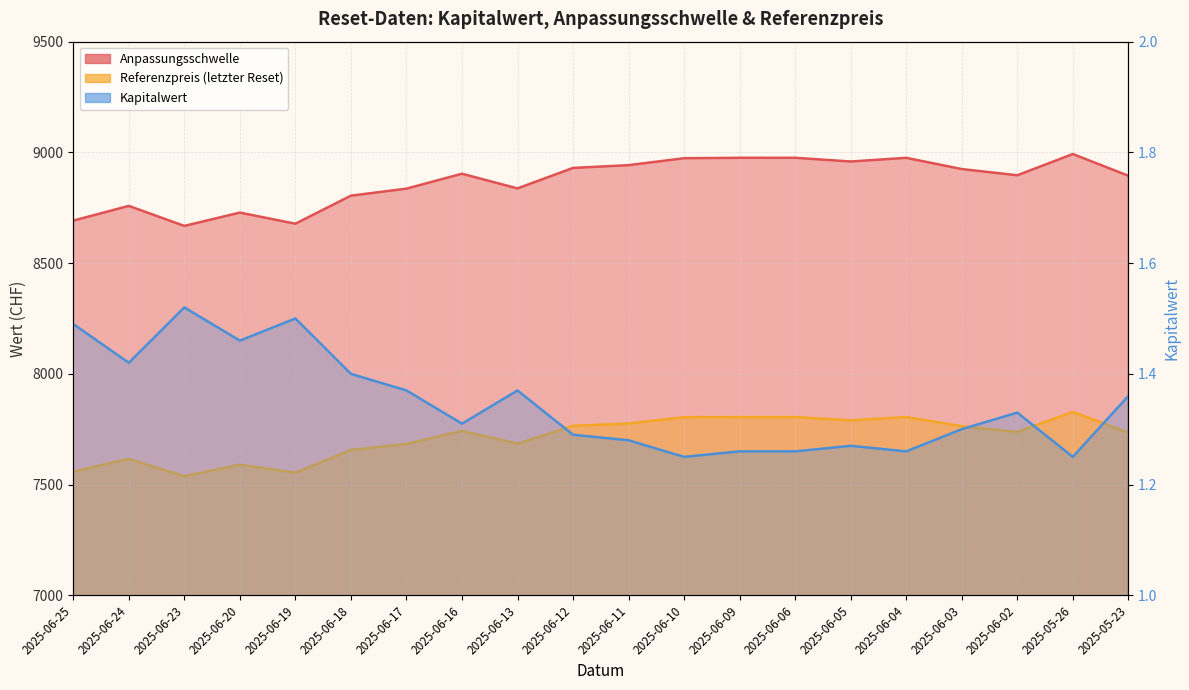

What is the label of the 8th point from the right?

2025-06-09